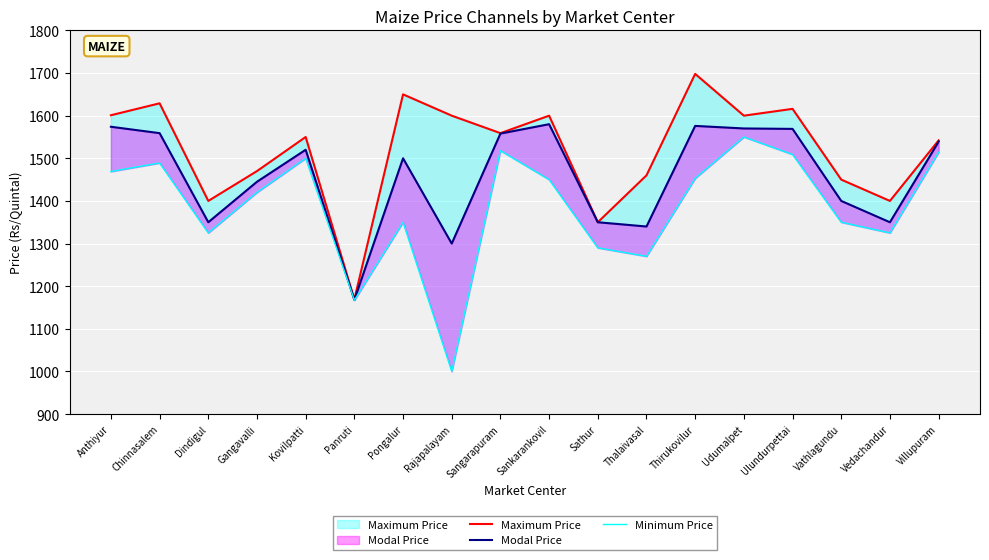

How many interior local peaks does the Maximum Price series have?

6